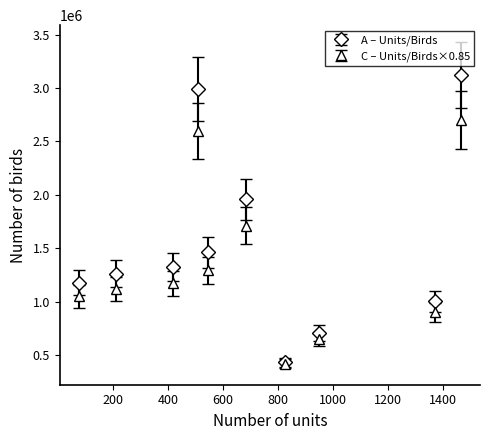

What is the greatest value displayed?

3122279.0